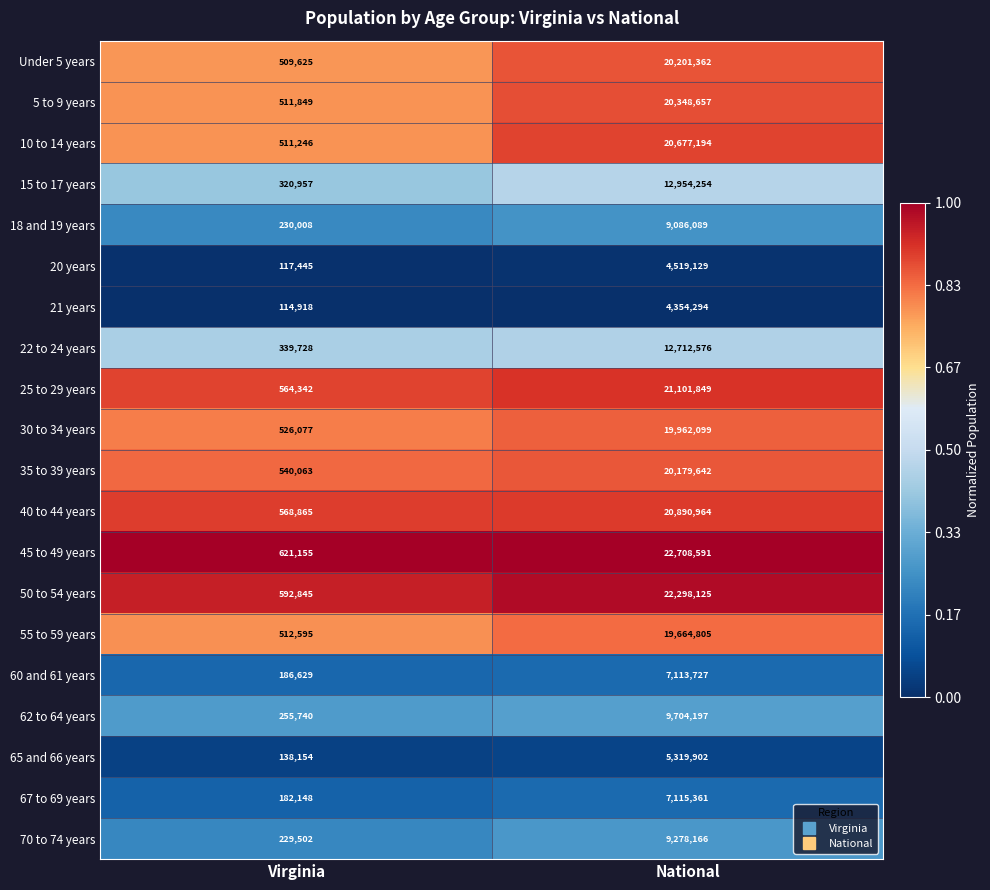

List the series in order of their peak value, highest first.

45 to 49 years, 50 to 54 years, 25 to 29 years, 40 to 44 years, 10 to 14 years, 5 to 9 years, Under 5 years, 35 to 39 years, 30 to 34 years, 55 to 59 years, 15 to 17 years, 22 to 24 years, 62 to 64 years, 70 to 74 years, 18 and 19 years, 67 to 69 years, 60 and 61 years, 65 and 66 years, 20 years, 21 years